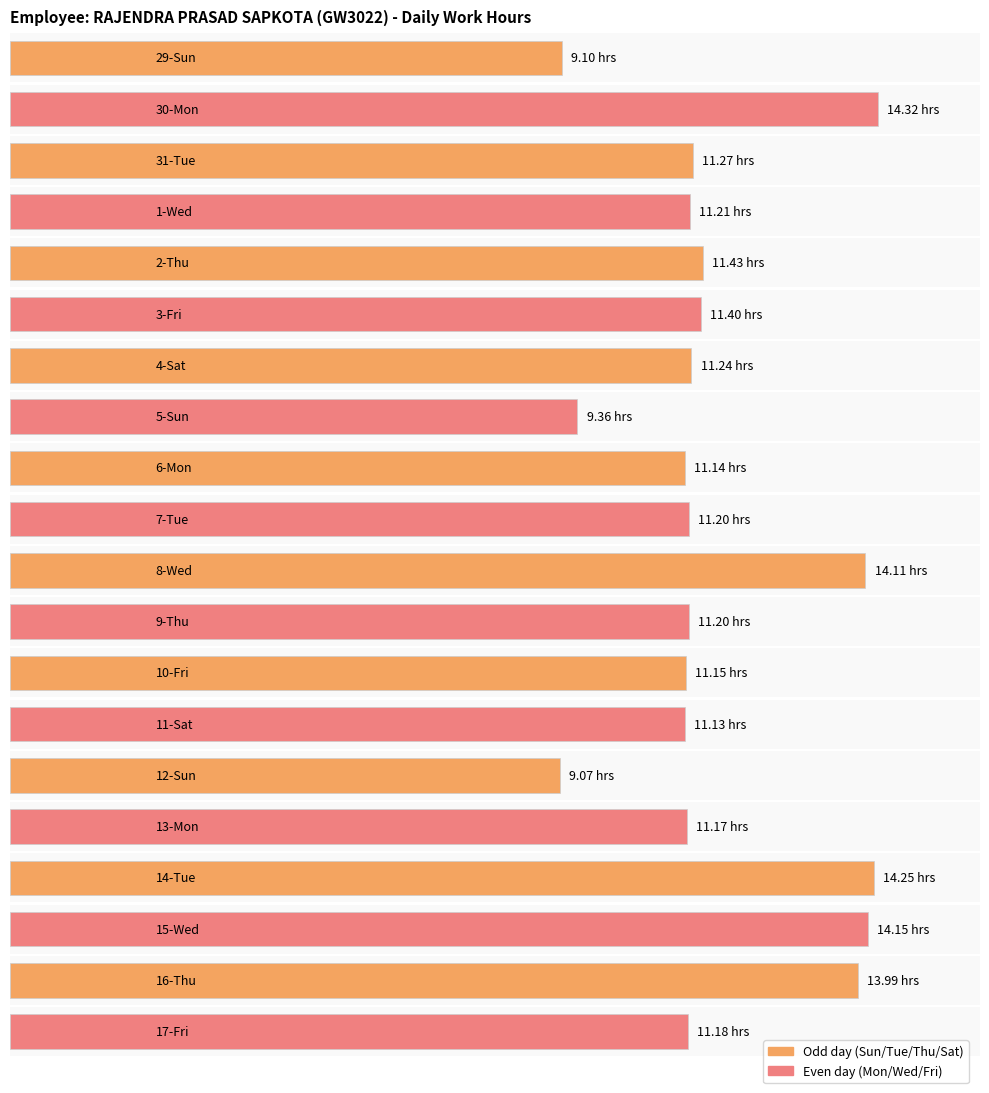

Where does the data first go above 11?

30-Mon